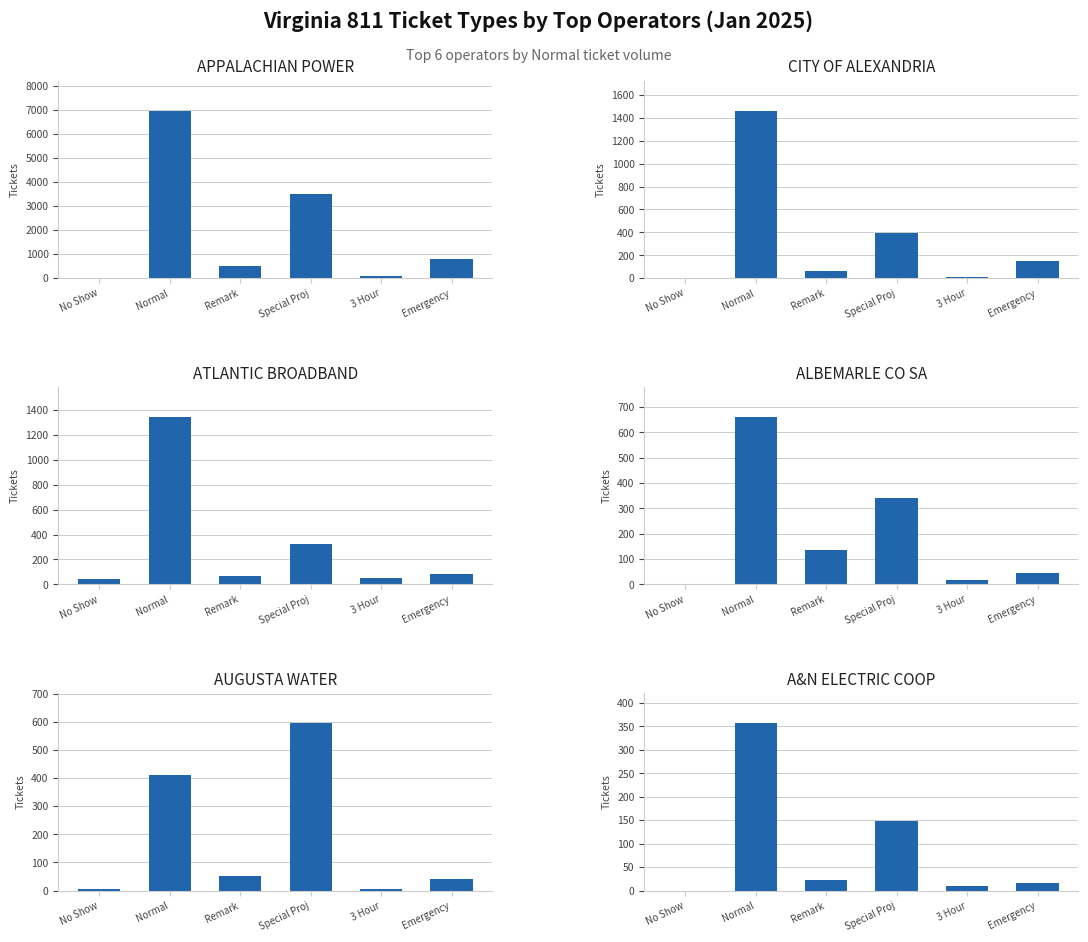

Count the number of data series in this chart.

6